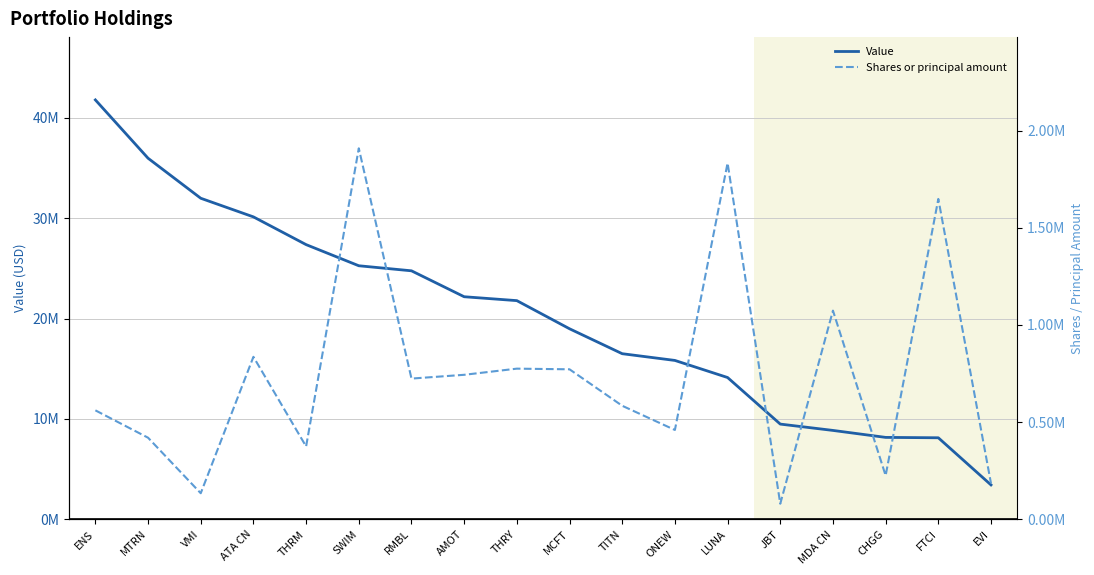

True or false: Value has a value of 27414375 at ONEW.

False